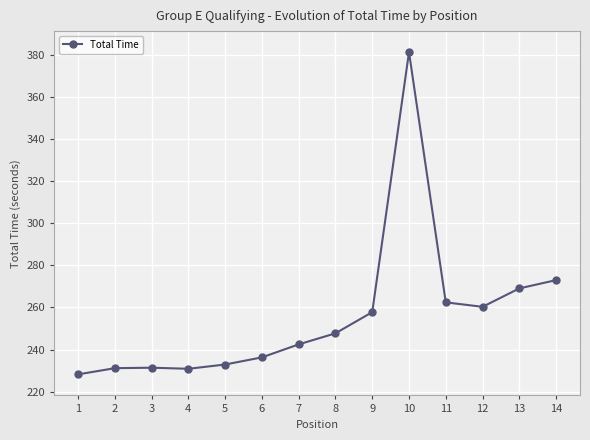

What is the change in value from 8 to 12?

+12.6